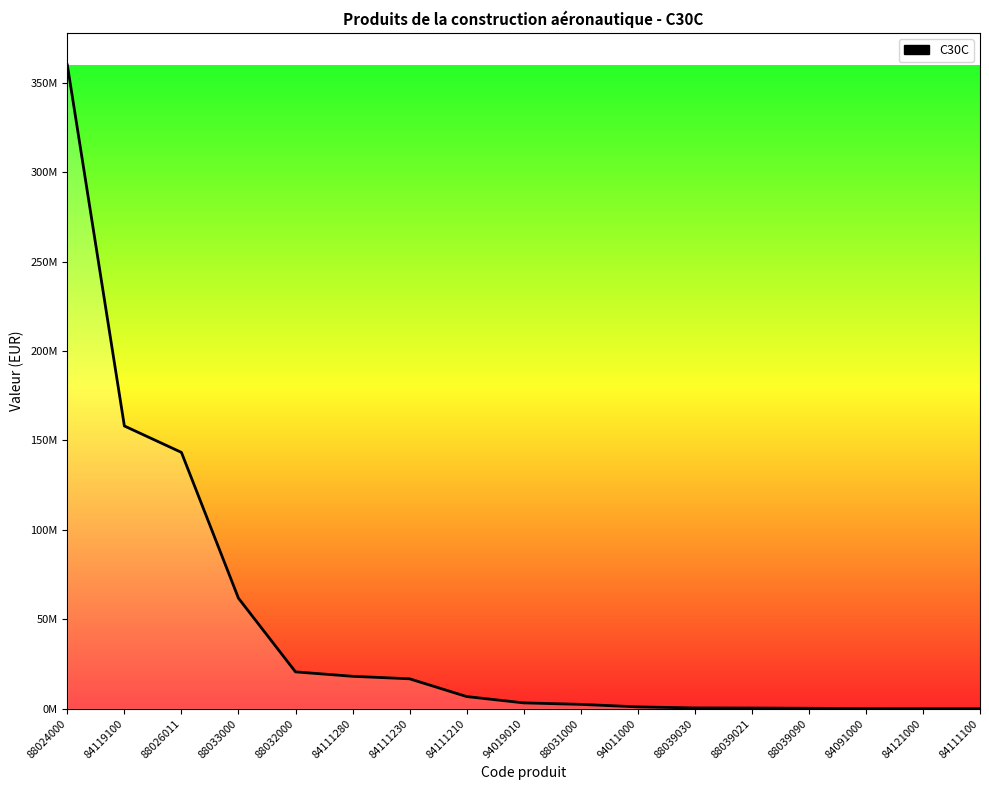

Reading left to right, what are all the values shown in this chart?

359836547	158063309	143300000	61792753	20603988	18131261	16733713	6810310	3273163	2445631	1042866	442904	391938	249719	55835	39000	36036